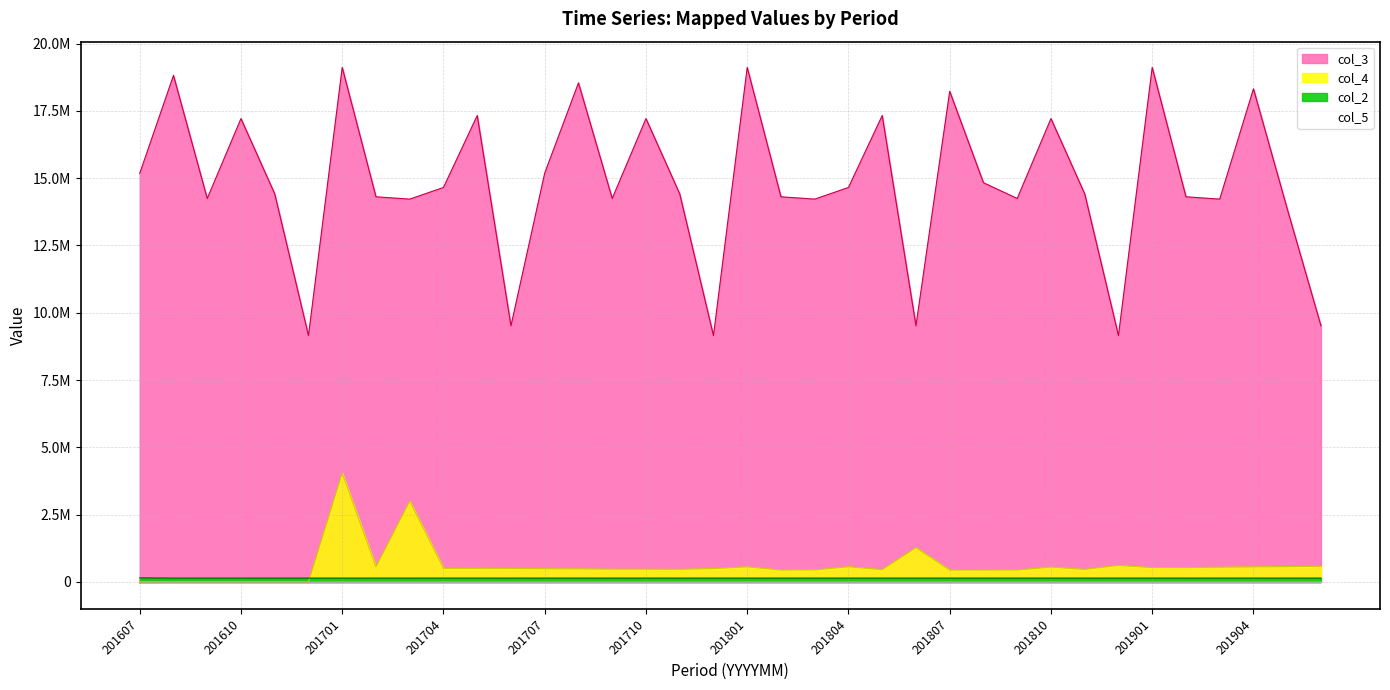

Rank the series by their maximum value, from highest to lowest.

col_3, col_4, col_2, col_5